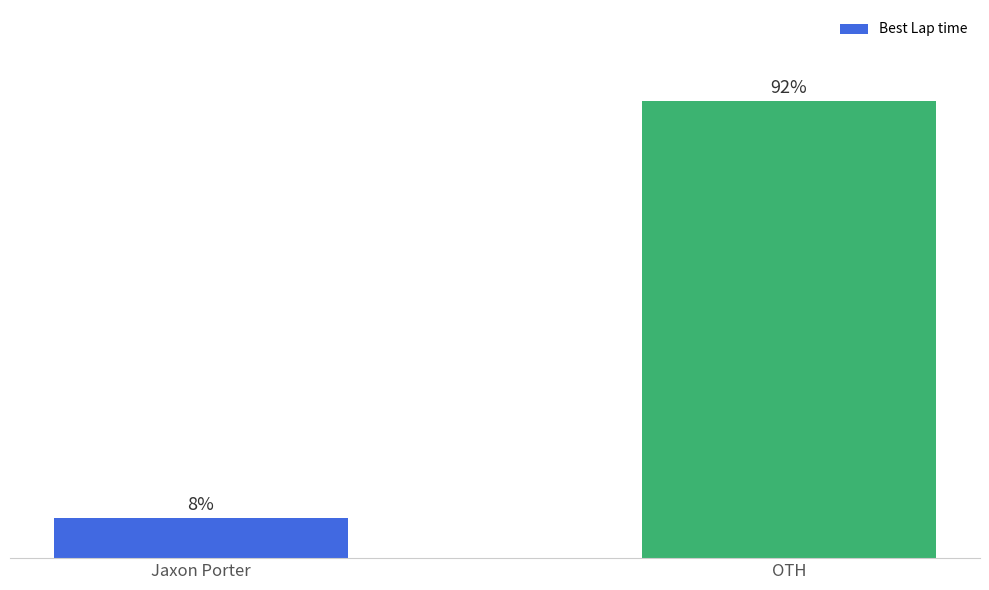

At which category does the chart reach its minimum across all series?

Jaxon Porter